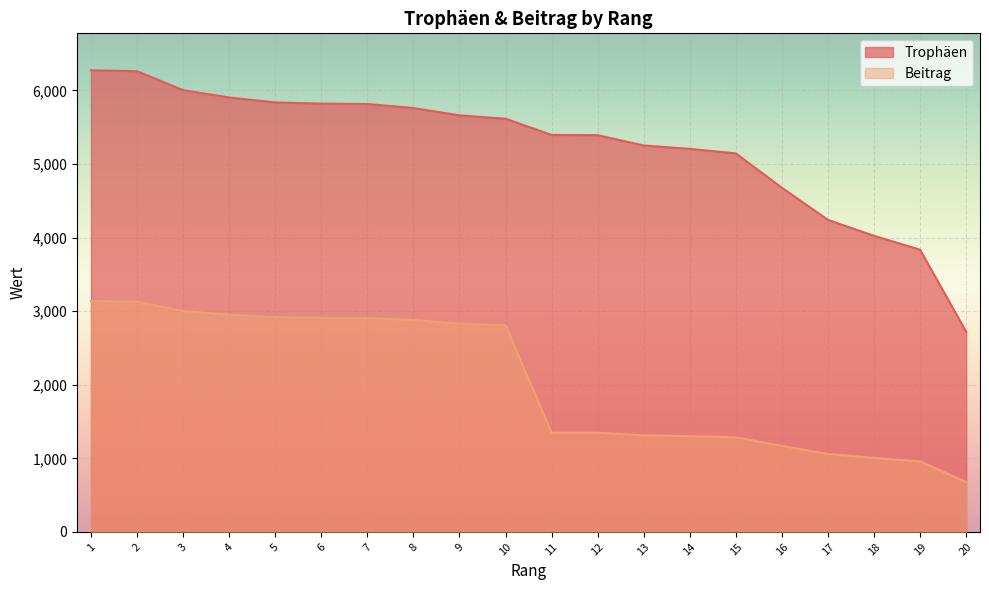

Reading right to left, extract all data points from this chart.

Trophäen: 2719	3835	4024	4240	4677	5144	5206	5252	5392	5395	5615	5661	5761	5815	5821	5837	5904	6004	6261	6274
Beitrag: 679	958	1006	1060	1169	1286	1301	1313	1348	1348	2807	2830	2880	2907	2910	2918	2952	3002	3130	3137